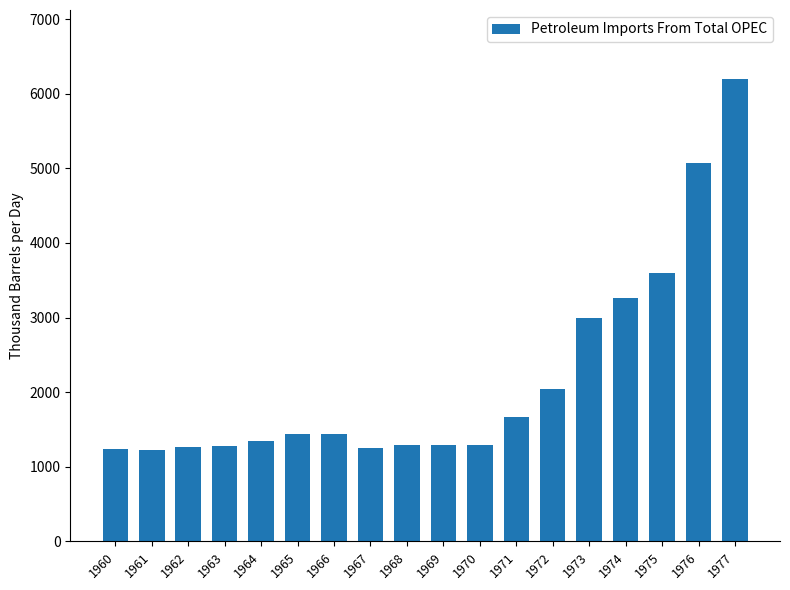

What is the change in value from 1970 to 1977?

+4899.3